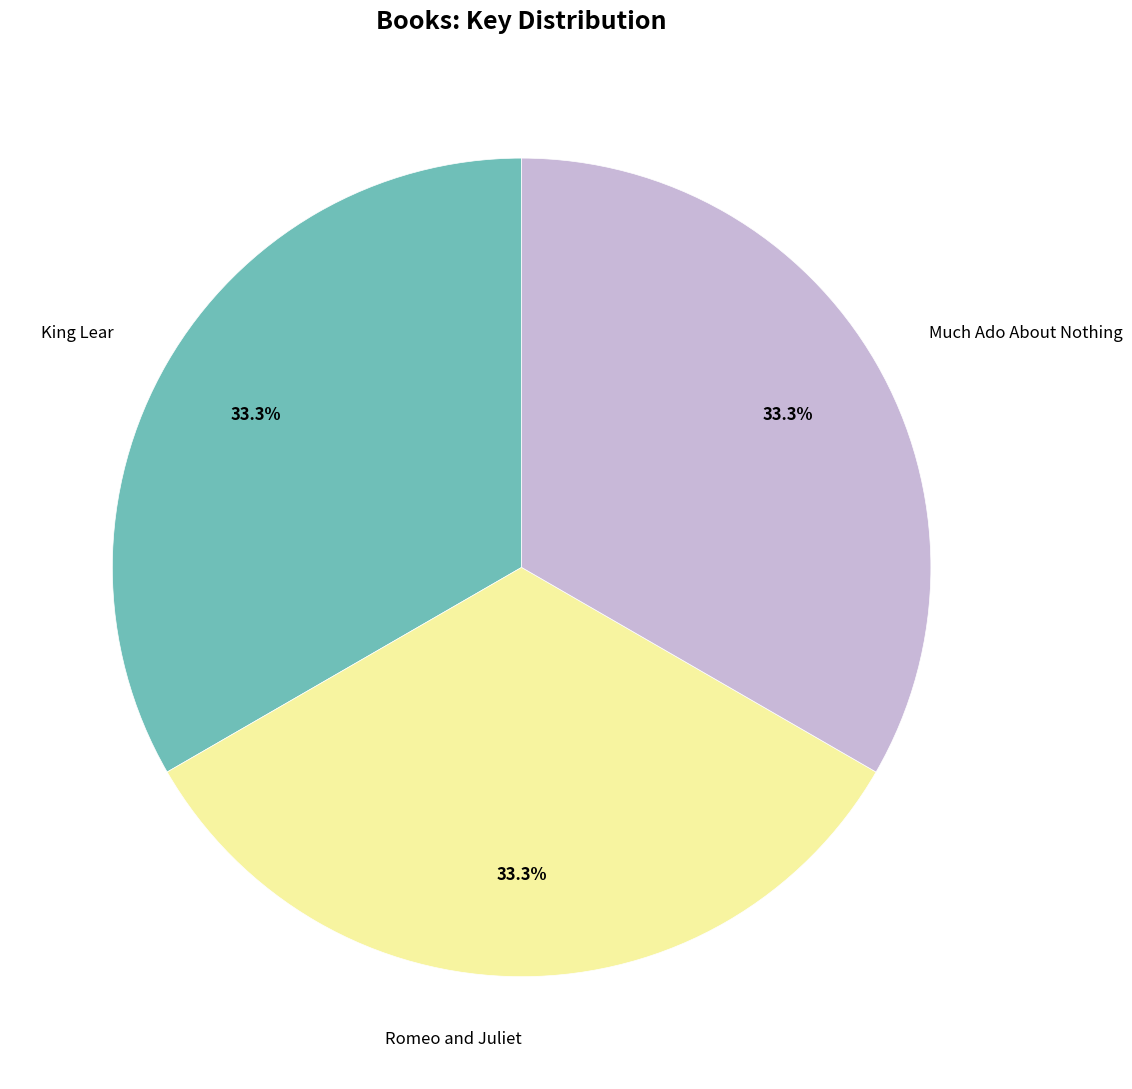

Does any single category account for the majority?

No